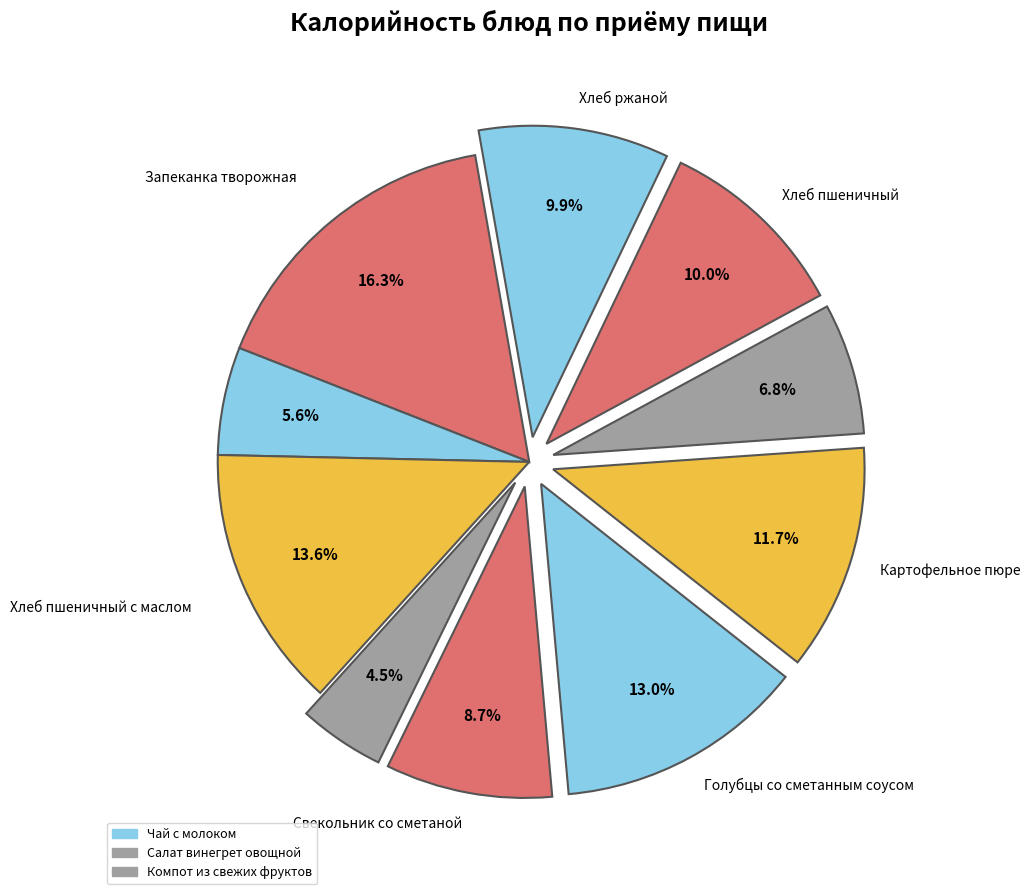

Rank the categories by value from lowest to highest.

Салат винегрет овощной, Чай с молоком, Компот из свежих фруктов, Свекольник со сметаной, Хлеб ржаной, Хлеб пшеничный, Картофельное пюре, Голубцы со сметанным соусом, Хлеб пшеничный с маслом, Запеканка творожная